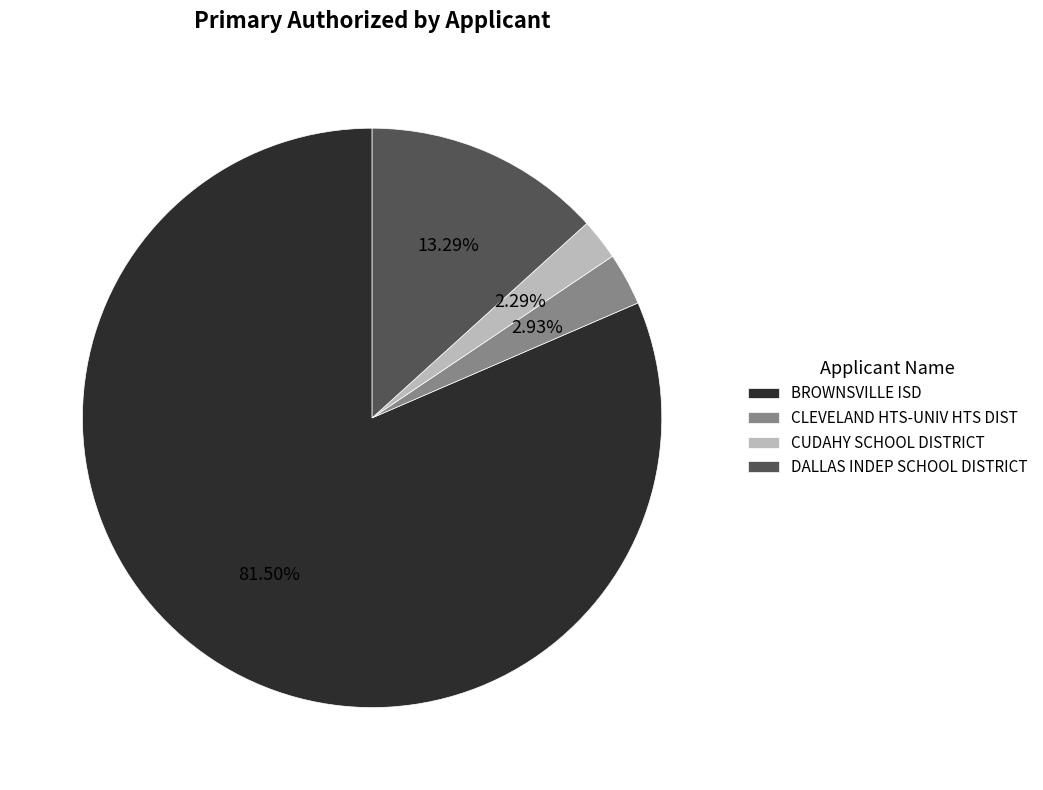

How many segments does this pie chart have?

4